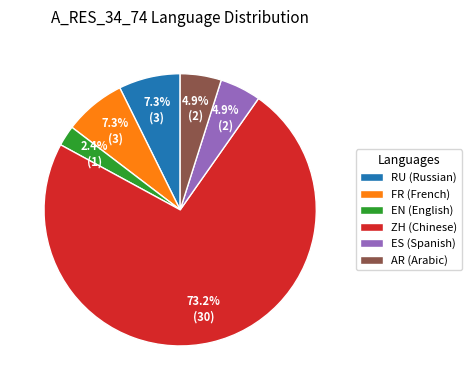

Does ES account for over 50% of the chart?

No